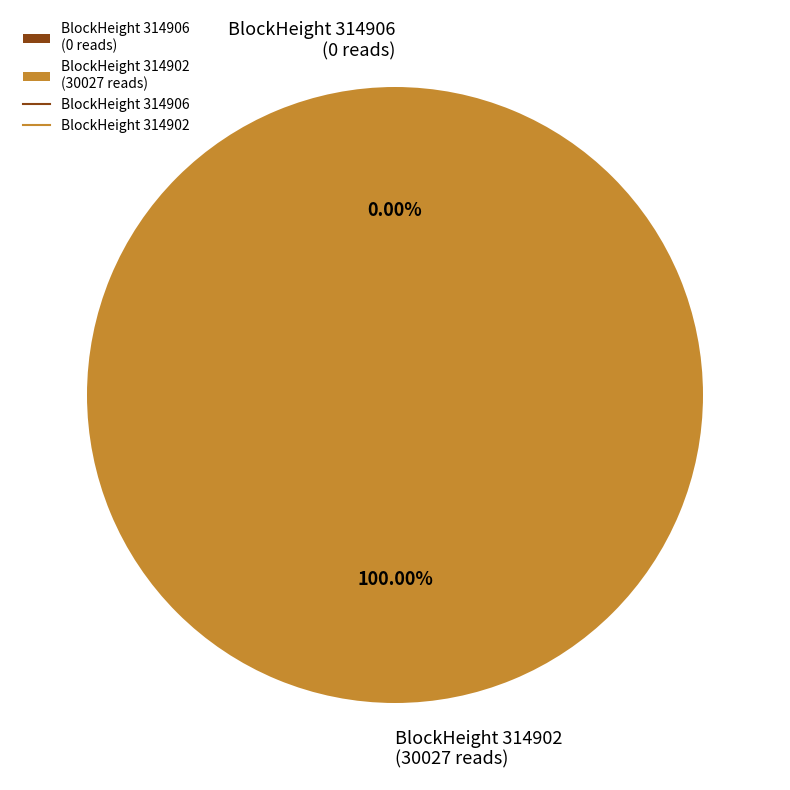

Which slice is the largest?

314902